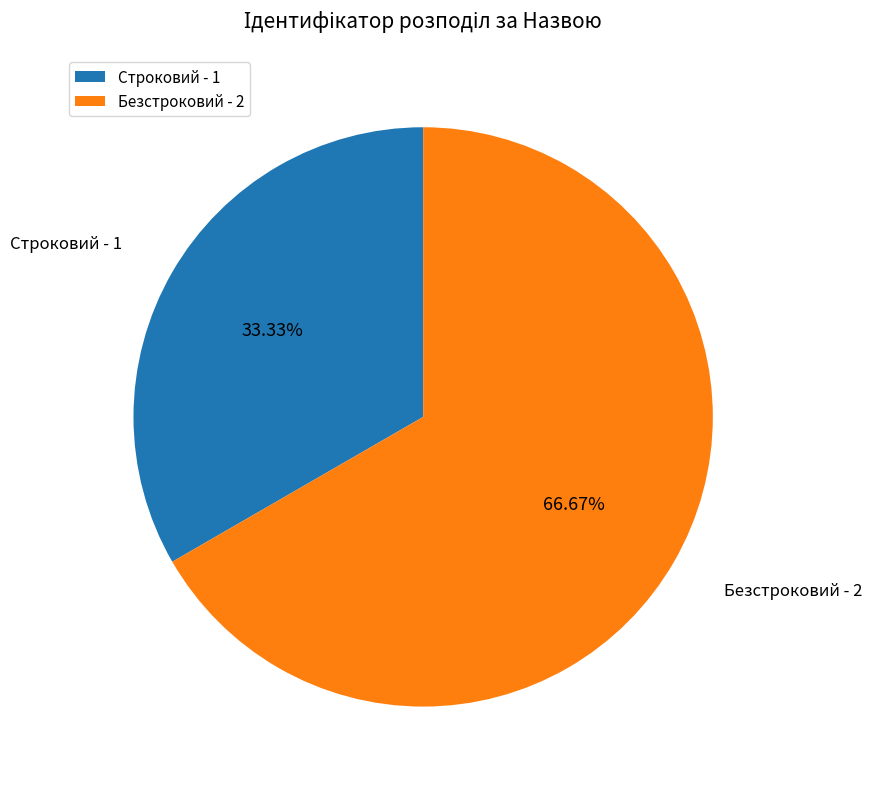

Which category has the smallest portion of the pie?

Строковий